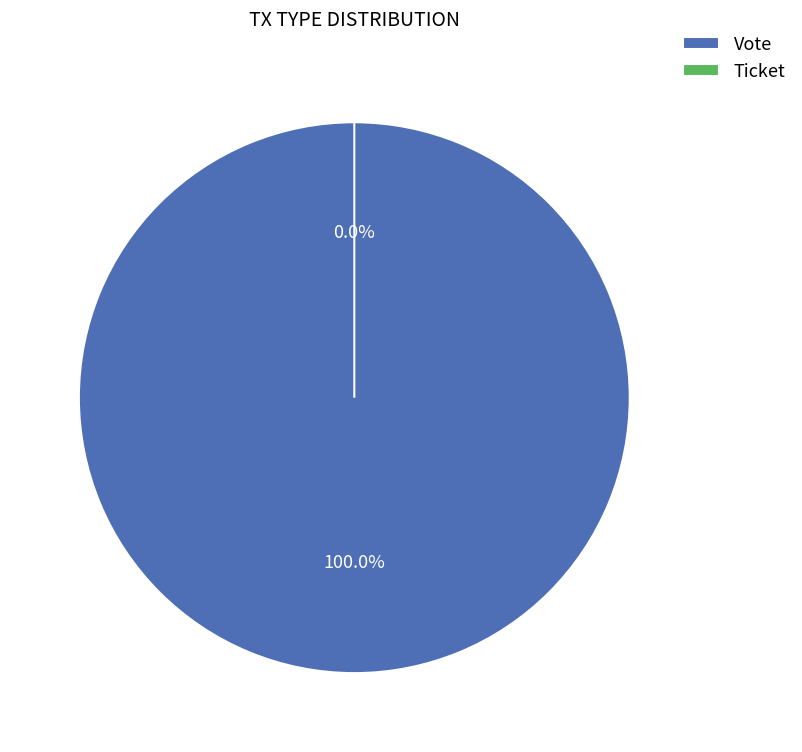

The Ticket slice represents 1% of the pie. True or false?

False